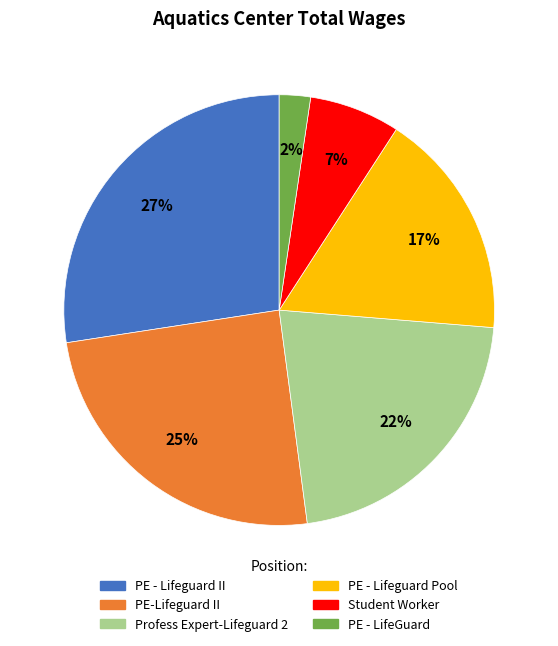

Is Profess Expert-Lifeguard 2 the majority of the pie?

No